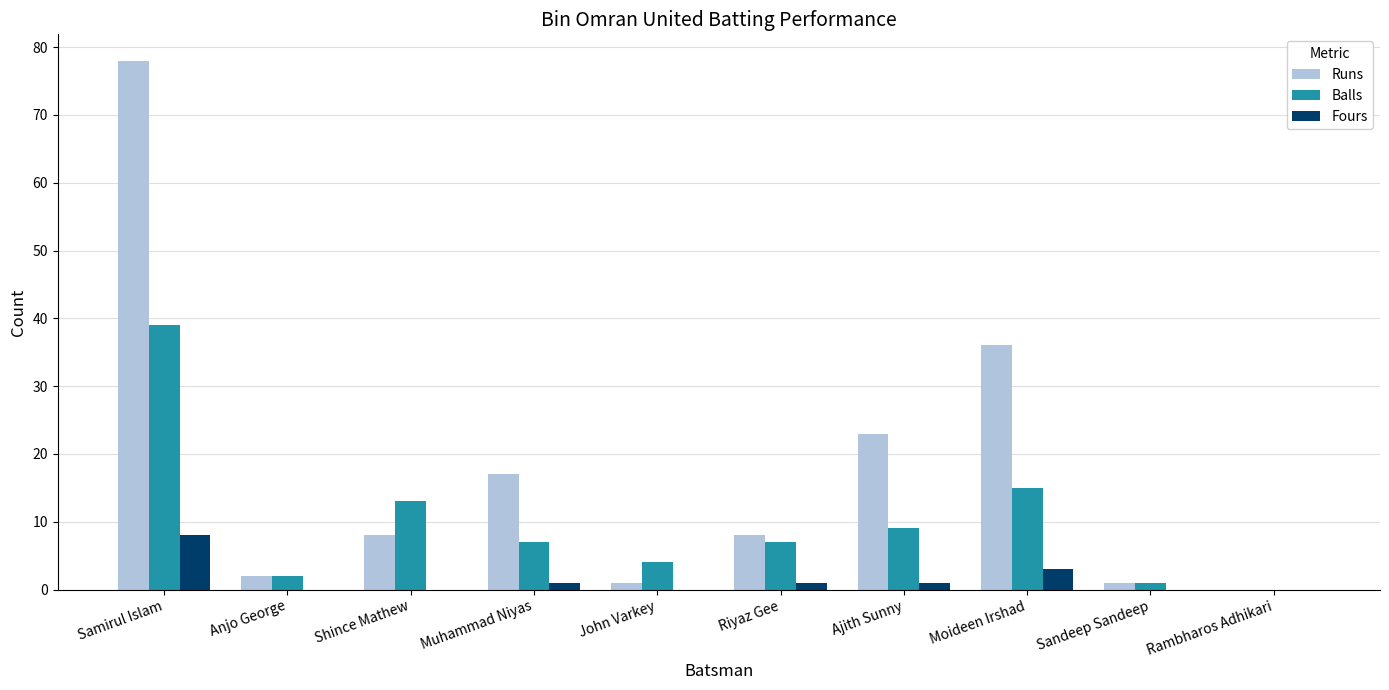

Between Ajith Sunny and Rambharos Adhikari, which series saw the biggest shift?

Runs